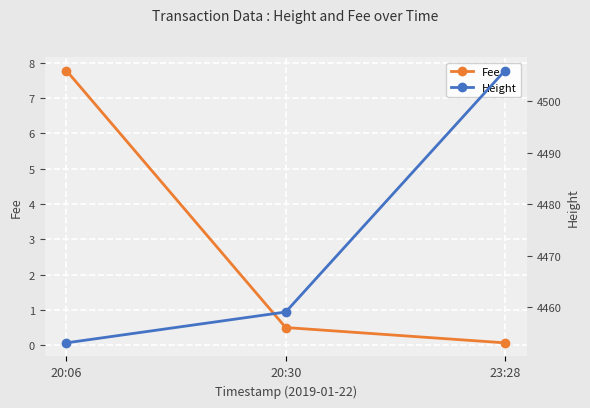

Reading left to right, extract all data points from this chart.

Fee: 7.8	0.5	0.1
Height: 4453.0	4459.0	4506.0